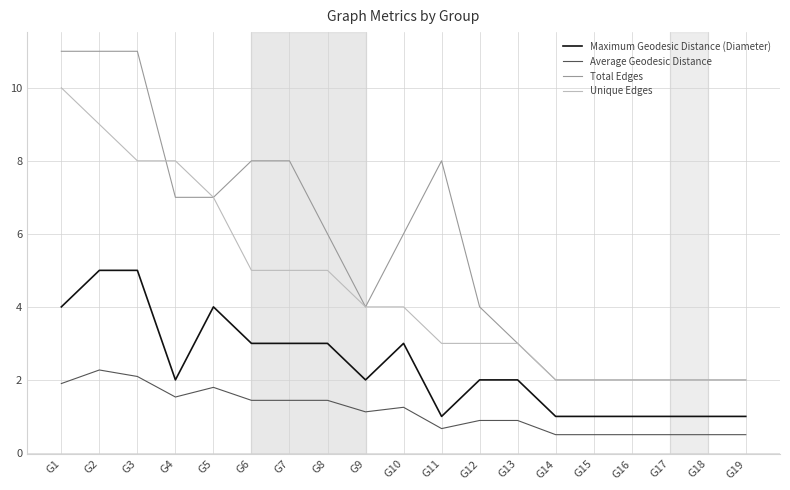

What is the spread (max minus min) of values at G8?

4.6